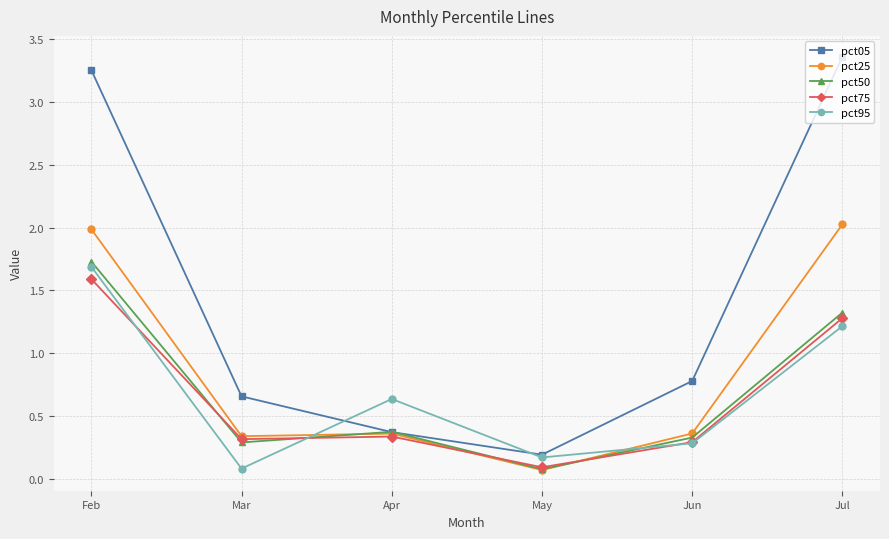

What is the value of the pct25 point at the 4th from the left?

0.1